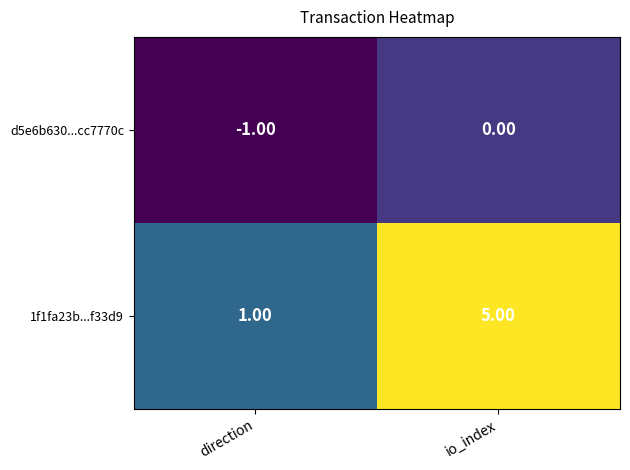

Which series has the largest range (max minus min)?

1f1fa23b...f33d9